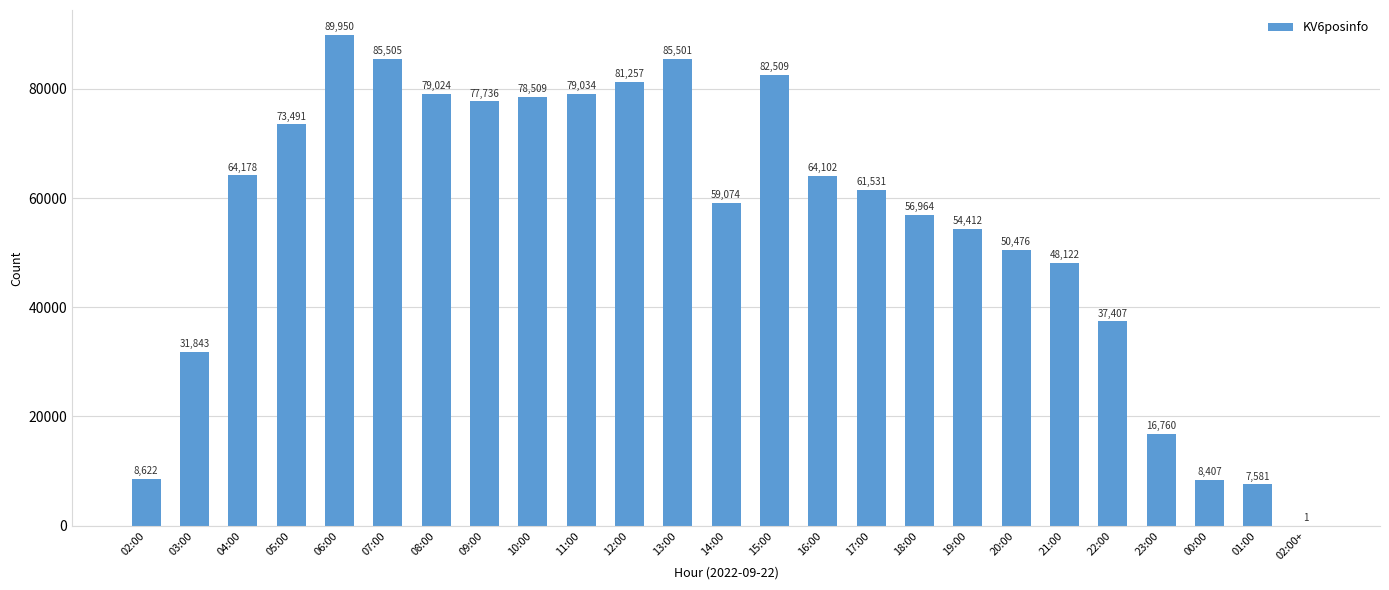

Does the chart contain stacked bars?

No